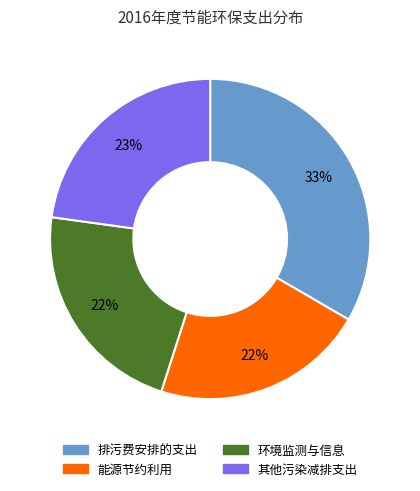

Between 环境监测与信息 and 排污费安排的支出, which is larger?

排污费安排的支出